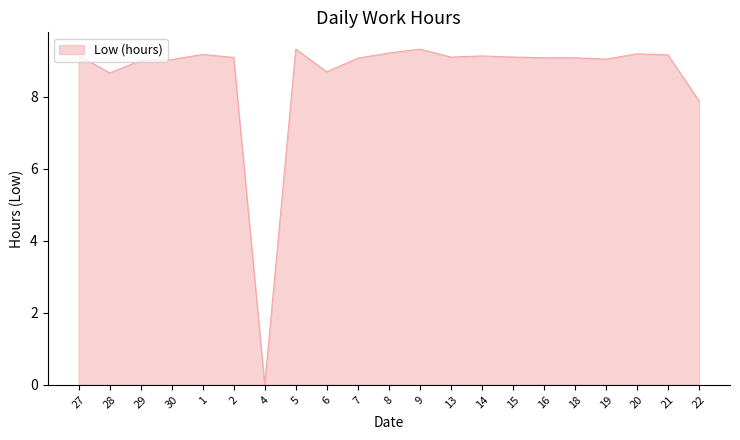

Between 4 and 15, which is larger?

15